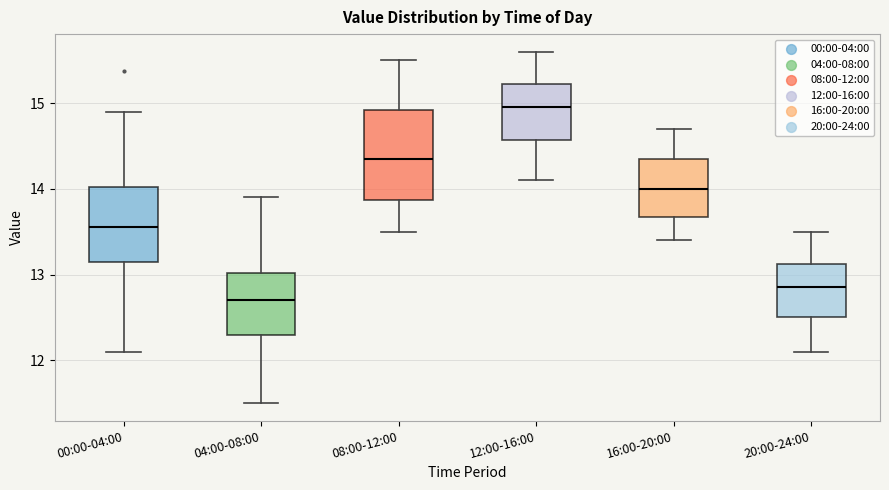

Reading left to right, transcribe this box plot: for each box, give where its median line is, the range the box spans, and where its two whiskers end, as read against the y-axis. The values are not printed on the chart, so give them approximately, as read against the axis.

00:00-04:00: median 13.6, box 13.1 to 14.0, whiskers 12.1 to 14.9
04:00-08:00: median 12.7, box 12.3 to 13.0, whiskers 11.5 to 13.9
08:00-12:00: median 14.4, box 13.9 to 14.9, whiskers 13.5 to 15.5
12:00-16:00: median 15.0, box 14.6 to 15.2, whiskers 14.1 to 15.6
16:00-20:00: median 14.0, box 13.7 to 14.4, whiskers 13.4 to 14.7
20:00-24:00: median 12.9, box 12.5 to 13.1, whiskers 12.1 to 13.5